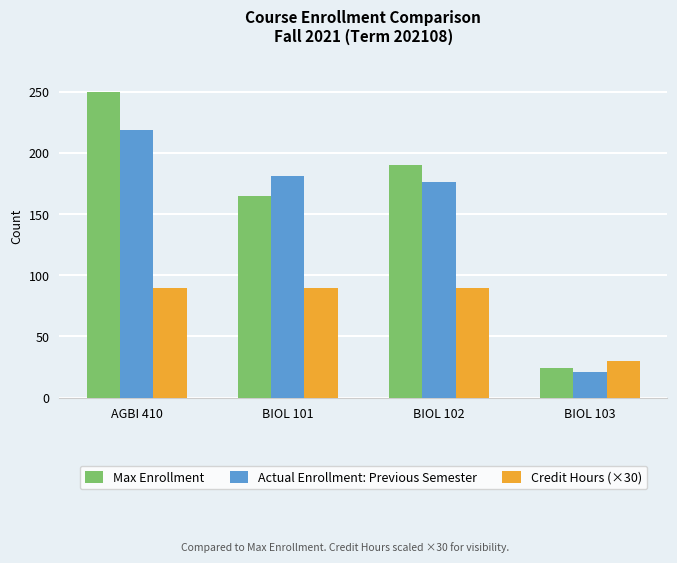

Which series has the largest total across all categories?

Max Enrollment